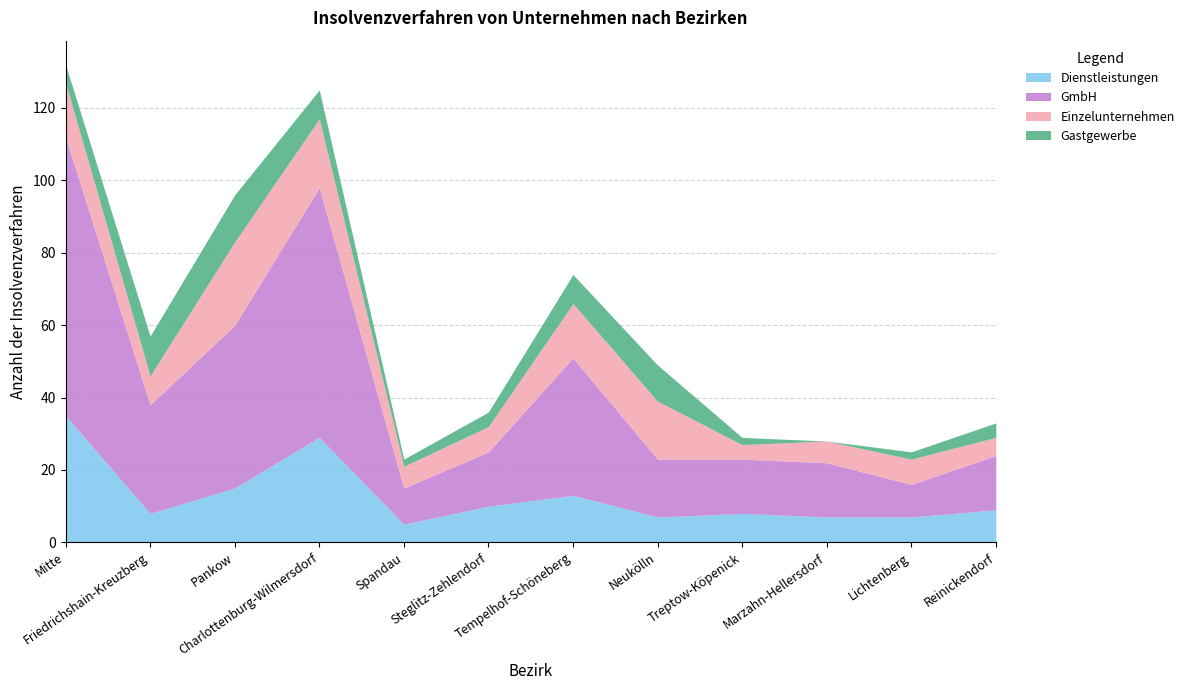

What is the value of the Gastgewerbe point at the 12th from the left?

4